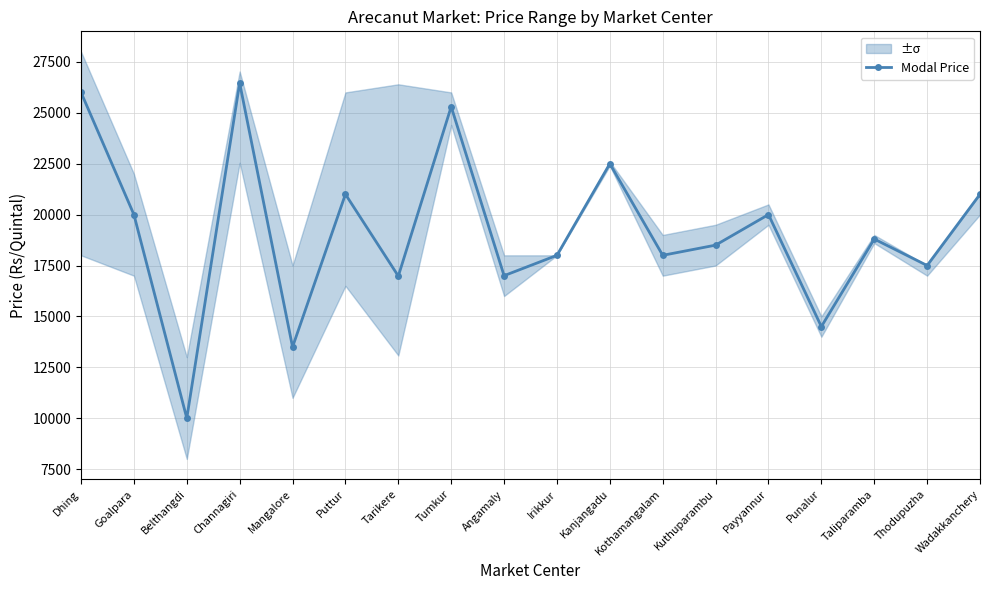

The chart shows a value of 12236 at Kanjangadu. True or false?

False